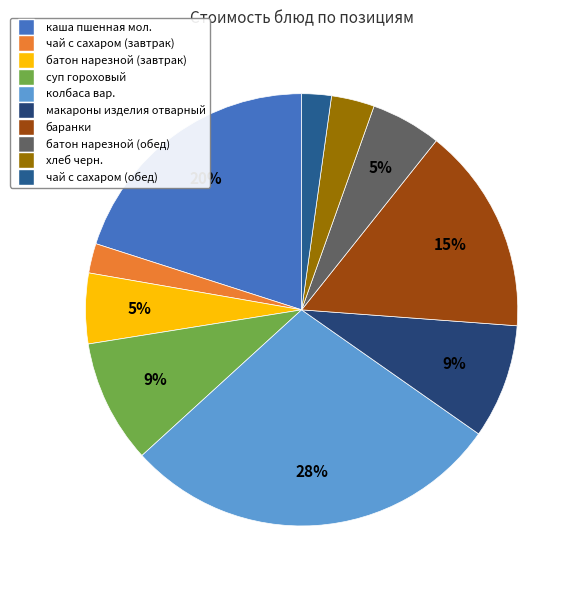

Rank the categories by value from lowest to highest.

чай с сахаром (завтрак), чай с сахаром (обед), хлеб черн., батон нарезной (завтрак), батон нарезной (обед), макароны изделия отварный, суп гороховый, баранки, каша пшенная мол., колбаса вар.